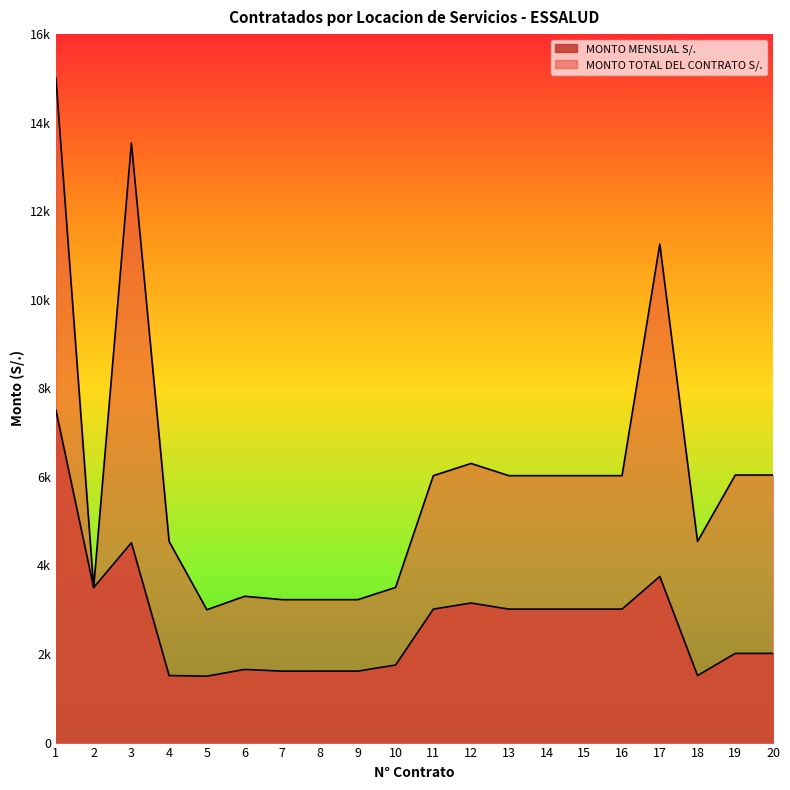

At 1, list the series in order from largest to smallest.

MONTO TOTAL DEL CONTRATO S/., MONTO MENSUAL S/.